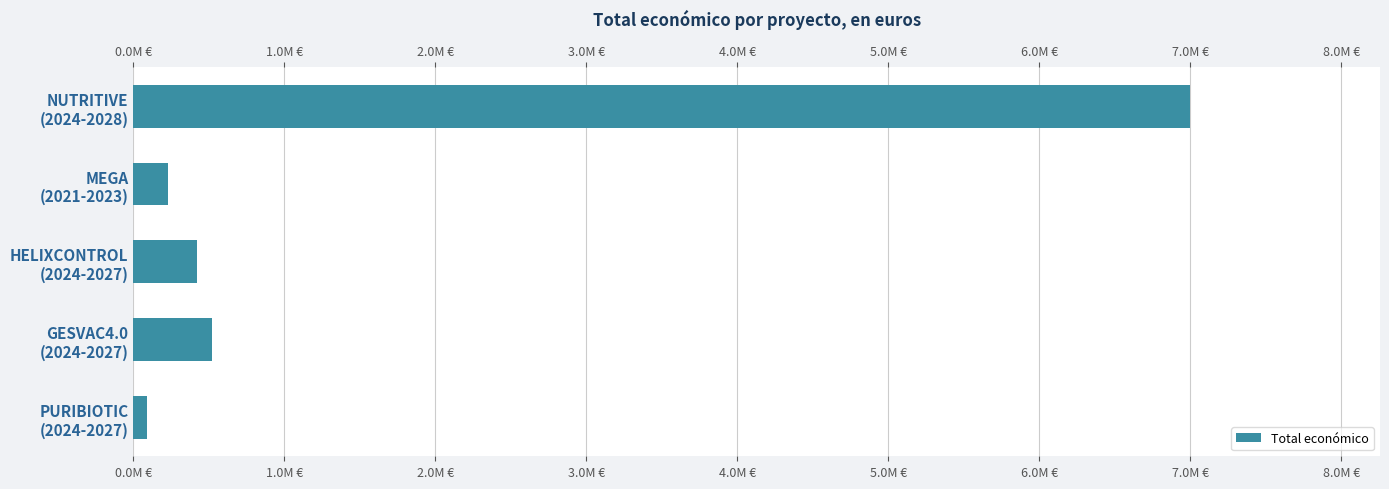

How many bars are there in total?

5